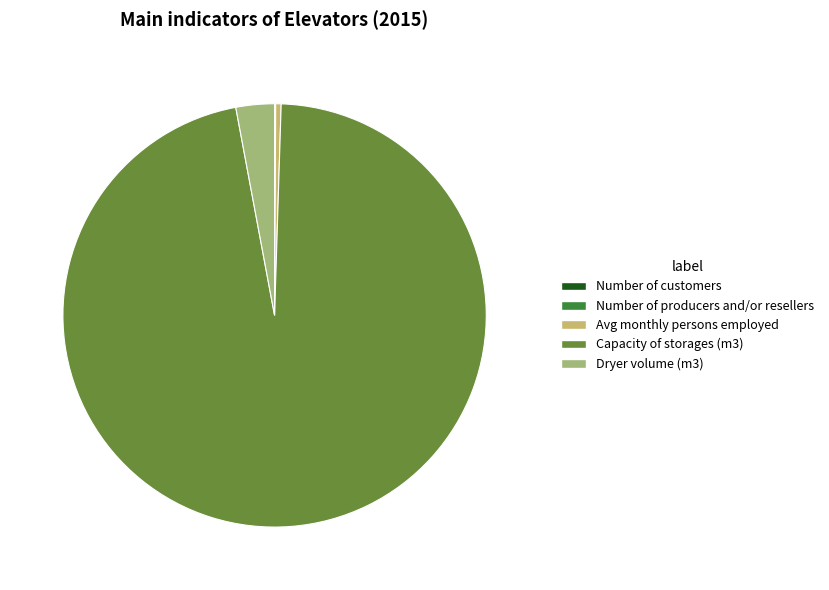

Is it true that Capacity of storages (m3) is 97% of the pie?

True